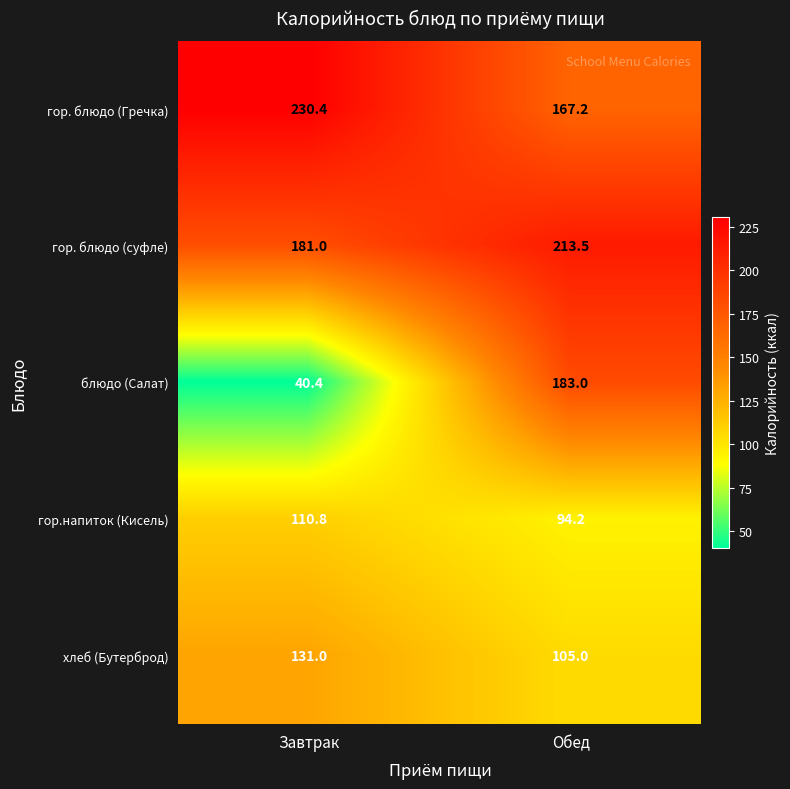

At which category is the sum across all series the highest?

Обед